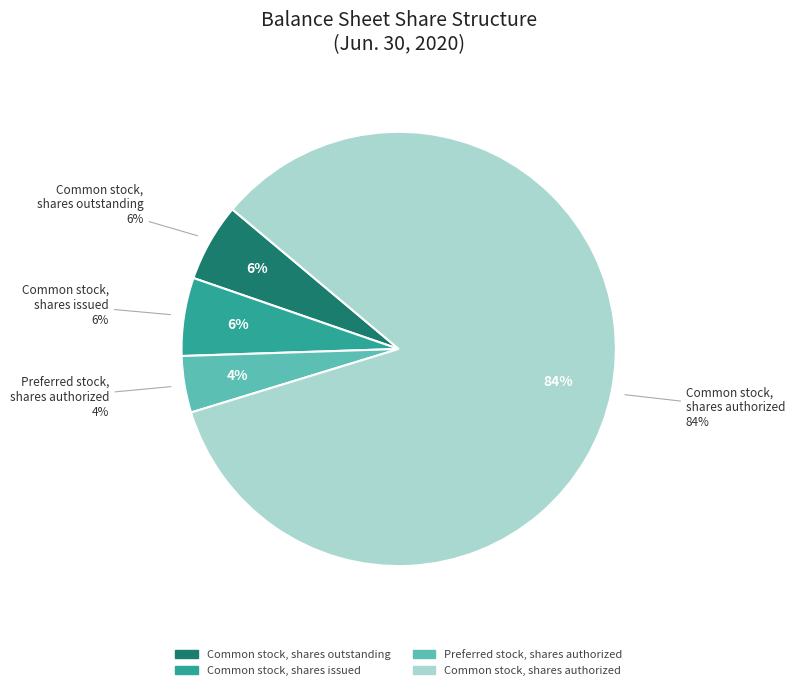

The Preferred stock, shares authorized slice represents 1% of the pie. True or false?

False